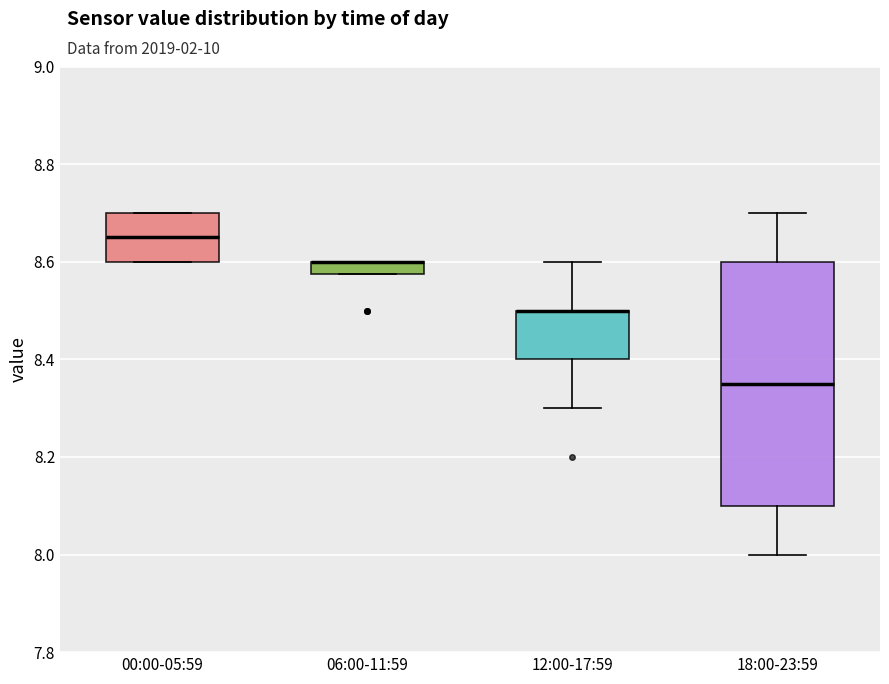

Comparing the boxes themselves (not the whiskers), which one is the tallest?

18:00-23:59